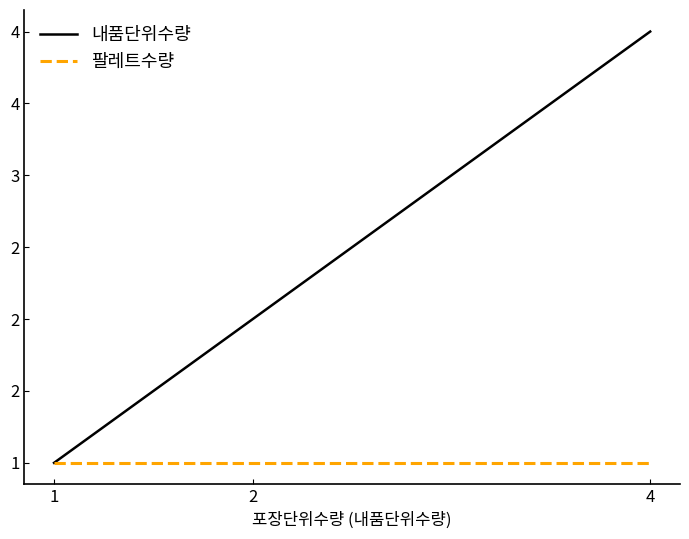

True or false: 내품단위수량 has a value of 1 at 1.

True